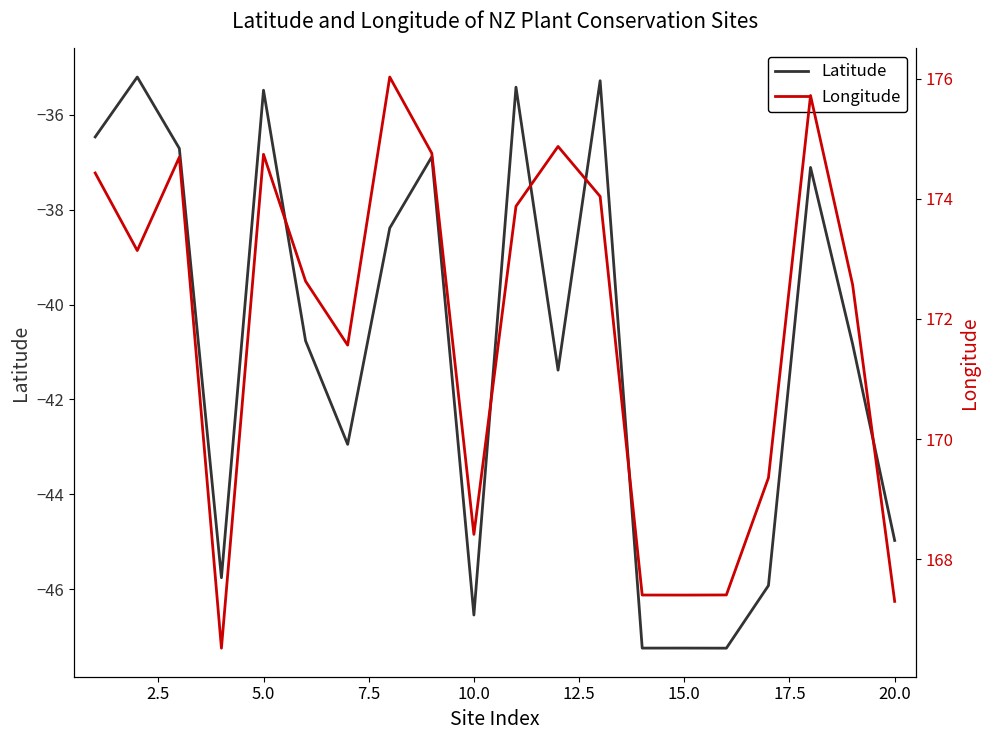

What is the highest value of the Latitude series?

-35.2